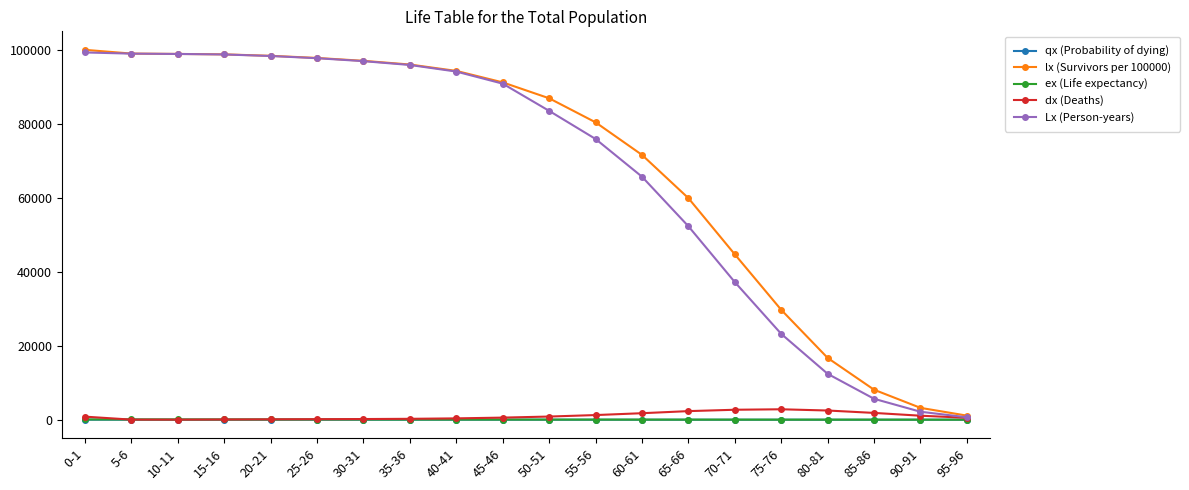

What is the total value across all series at 65-66?

114536.3